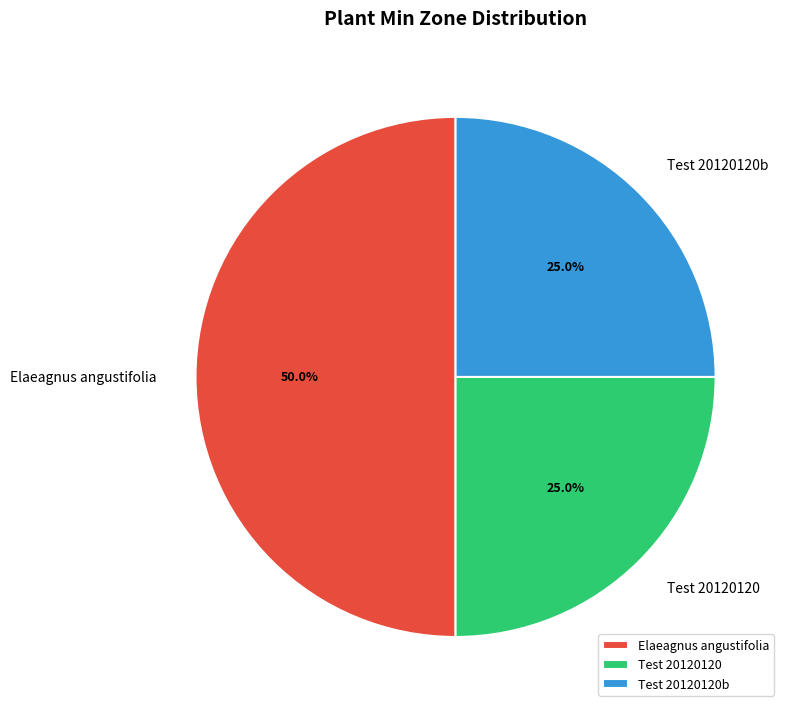

Is Test 20120120 the majority of the pie?

No